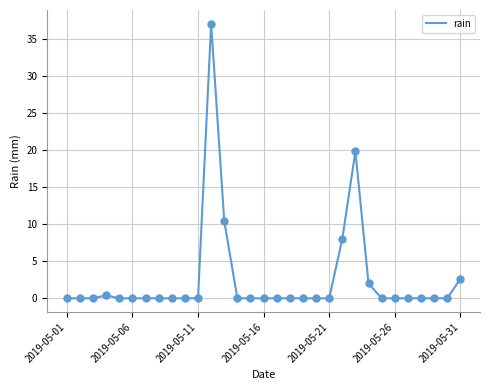

What is the greatest value displayed?

37.0